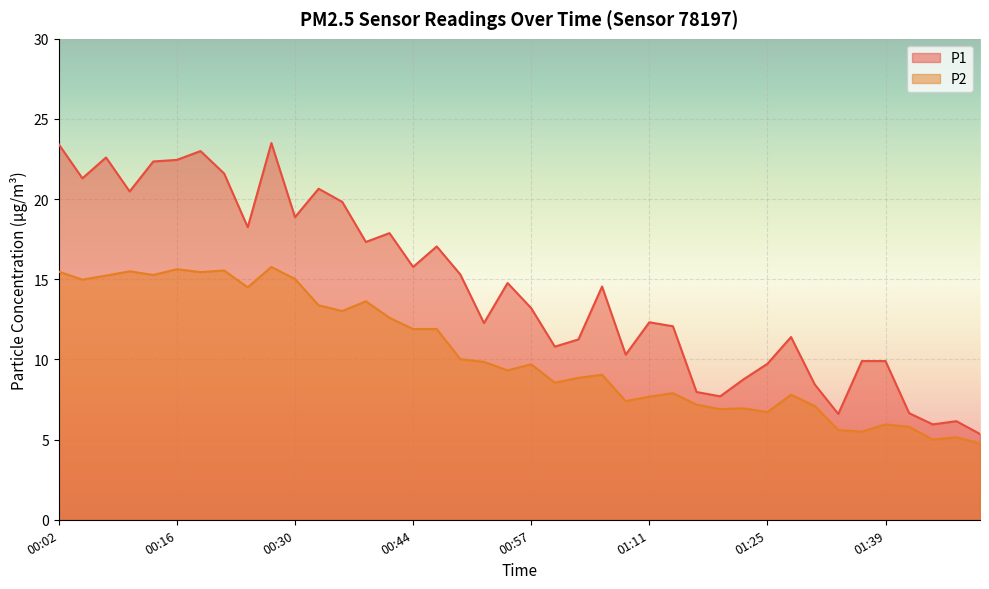

At which label does P2 reach its peak?

00:27